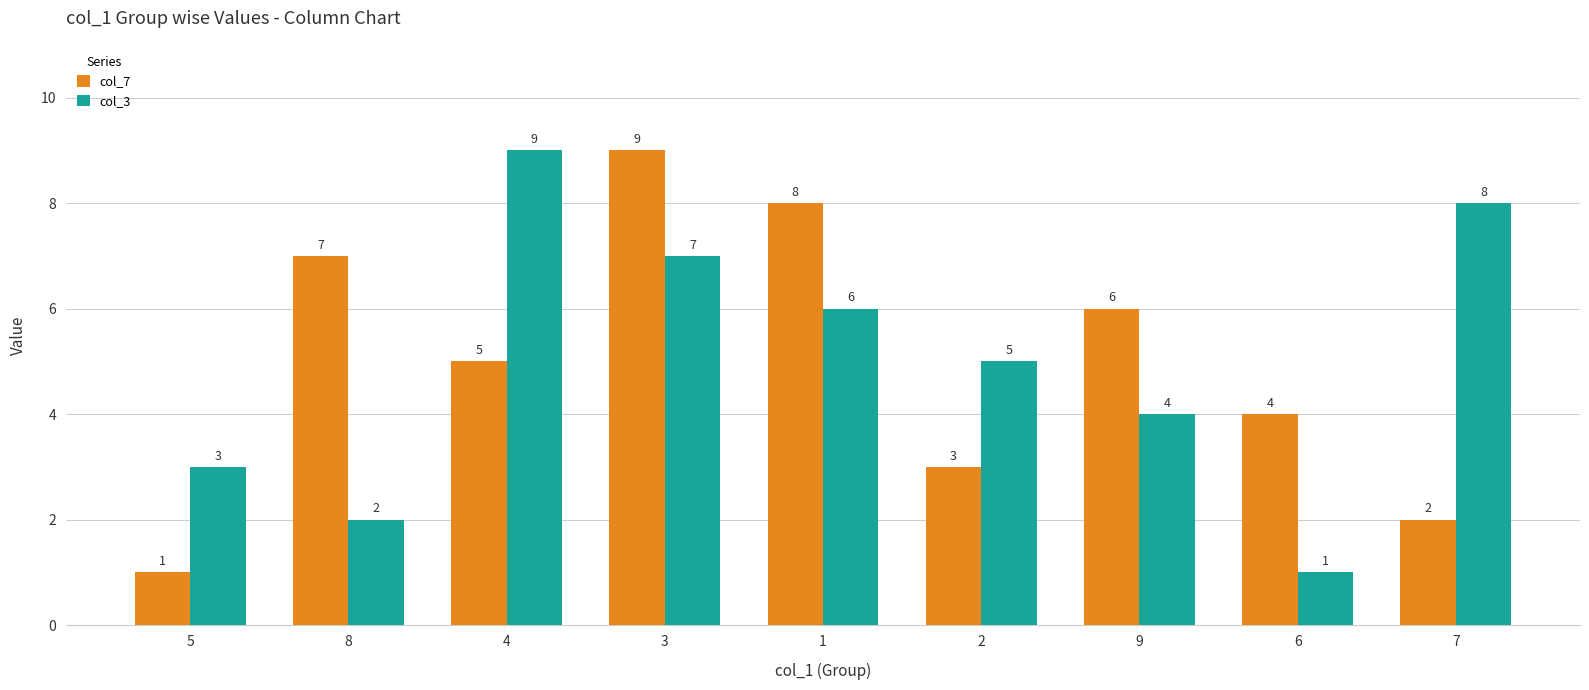

Rank the categories by col_3 value from highest to lowest.

4, 7, 3, 1, 2, 9, 5, 8, 6